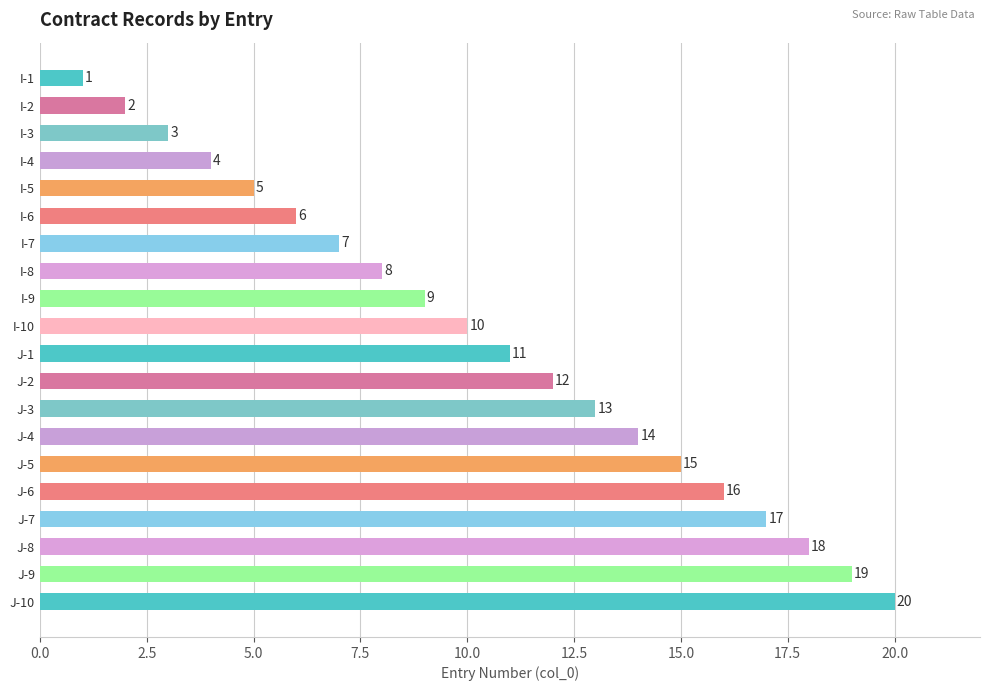

Which has a higher value, I-9 or I-7?

I-9